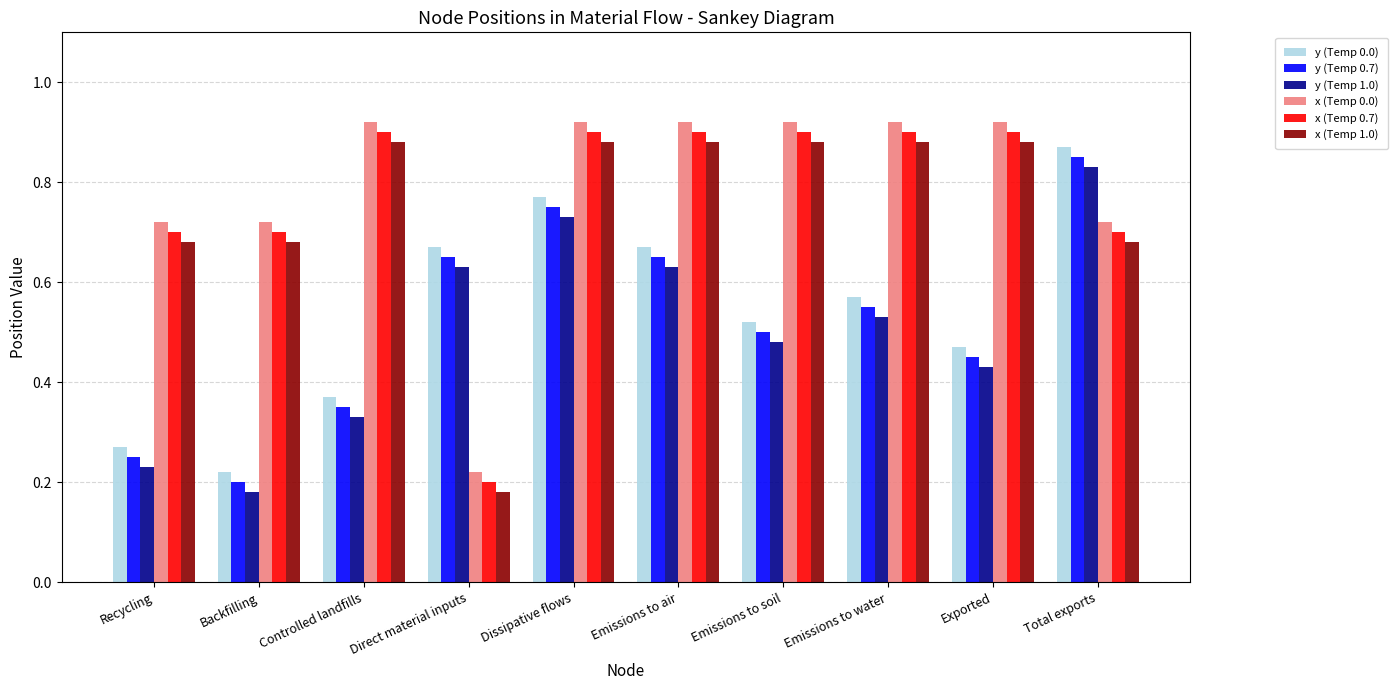

How many groups of bars are there?

10